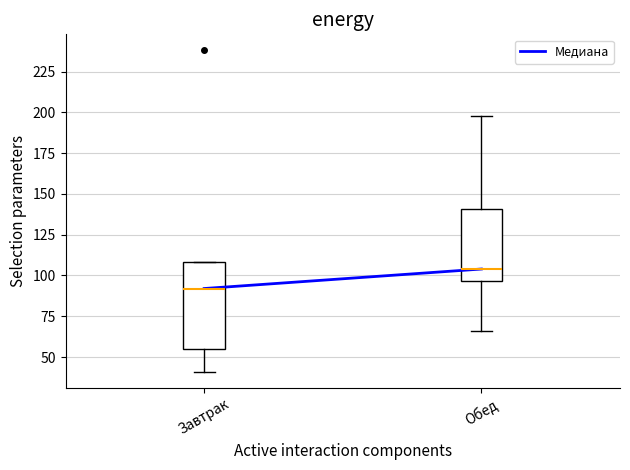

Where does the median line of the box for Завтрак sit on the y-axis? The values are not printed on the chart, so give them approximately, as read against the axis.

90